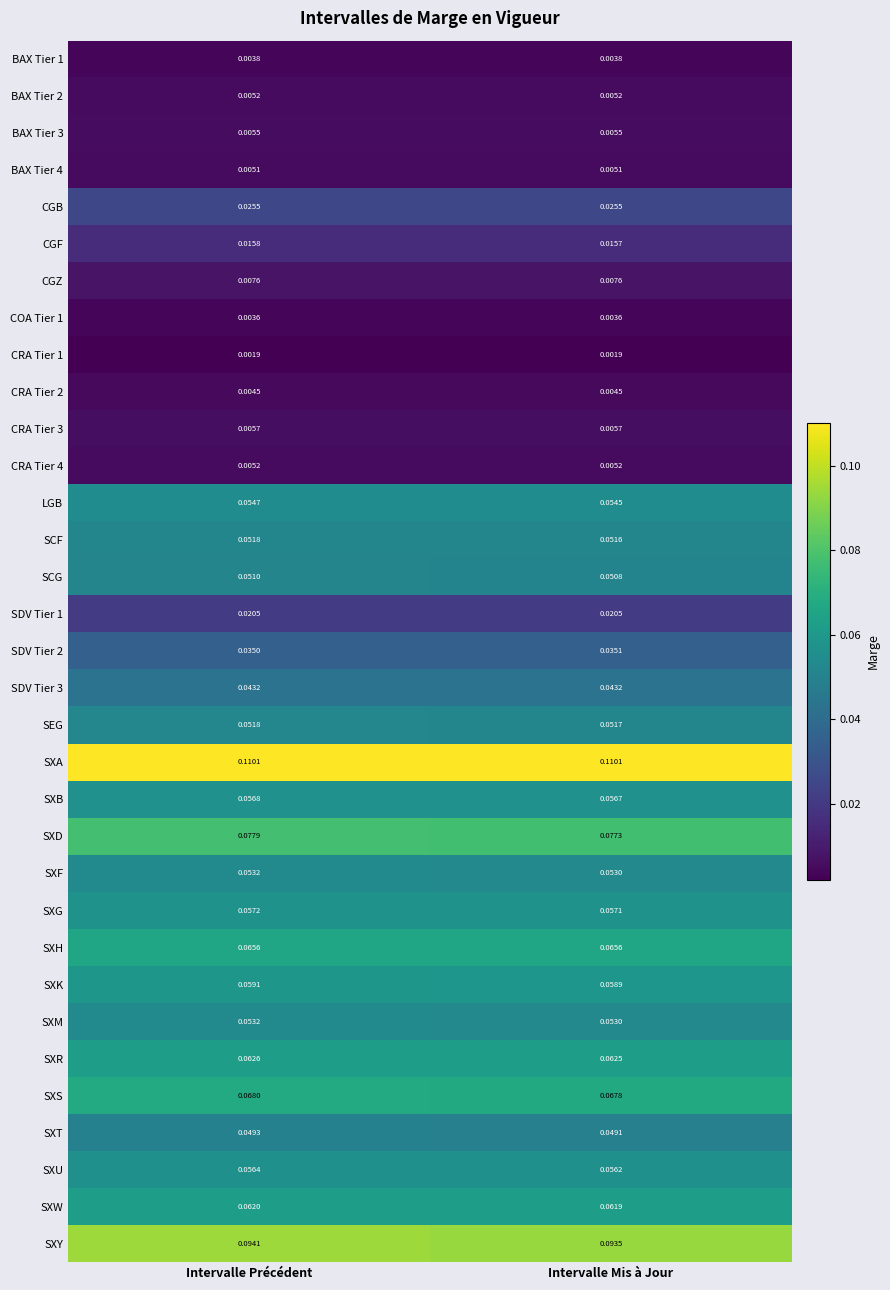

At which label does SXR reach its peak?

Intervalle Précédent